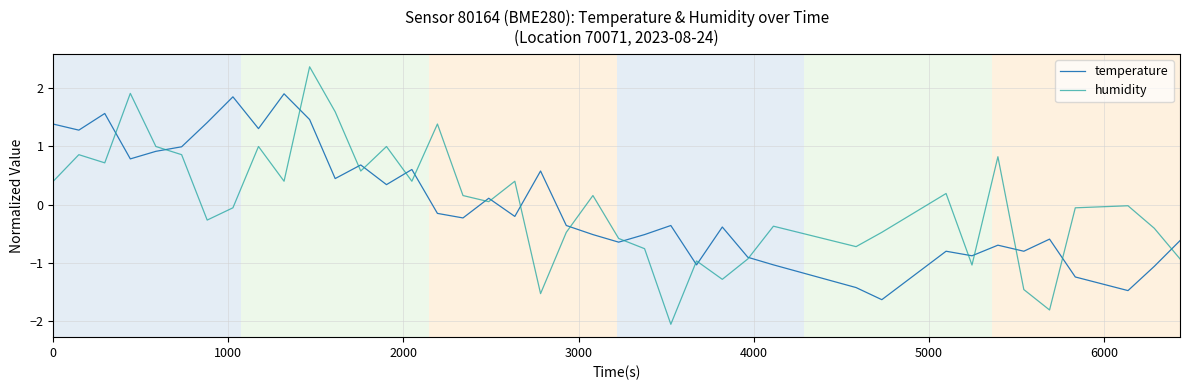

What is the maximum value for temperature?

1.9